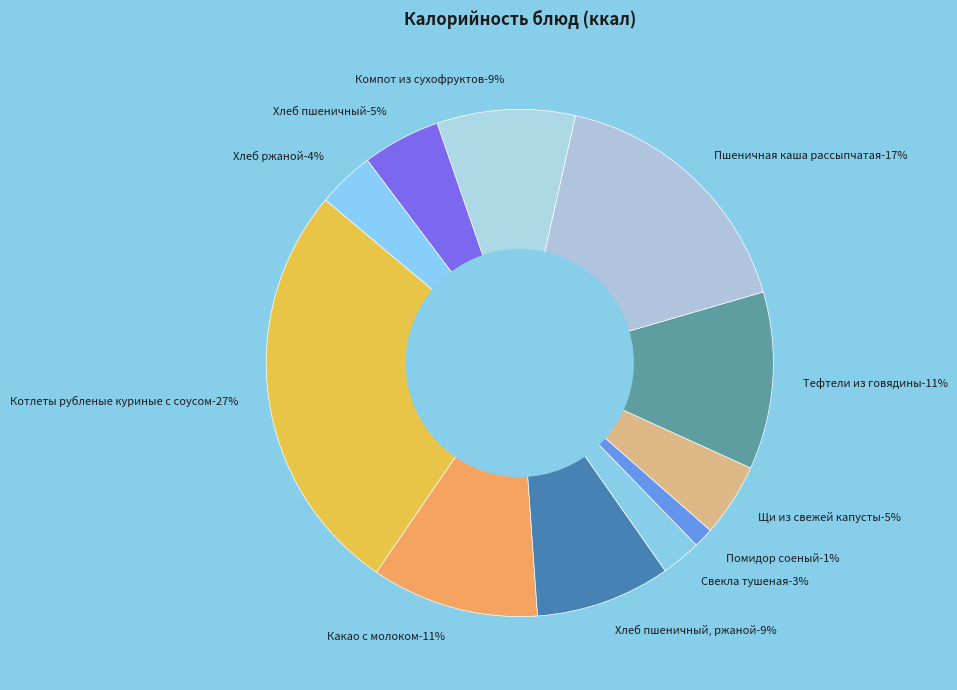

To the nearest percent, what portion does Компот из сухофруктов represent?

9%